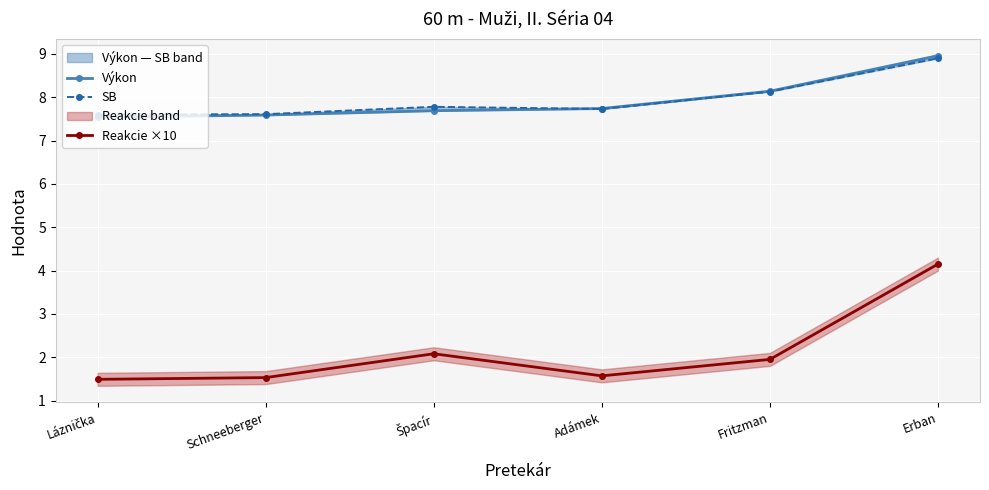

Is the value of SB at Špacír greater than the value of Výkon at Erban?

No